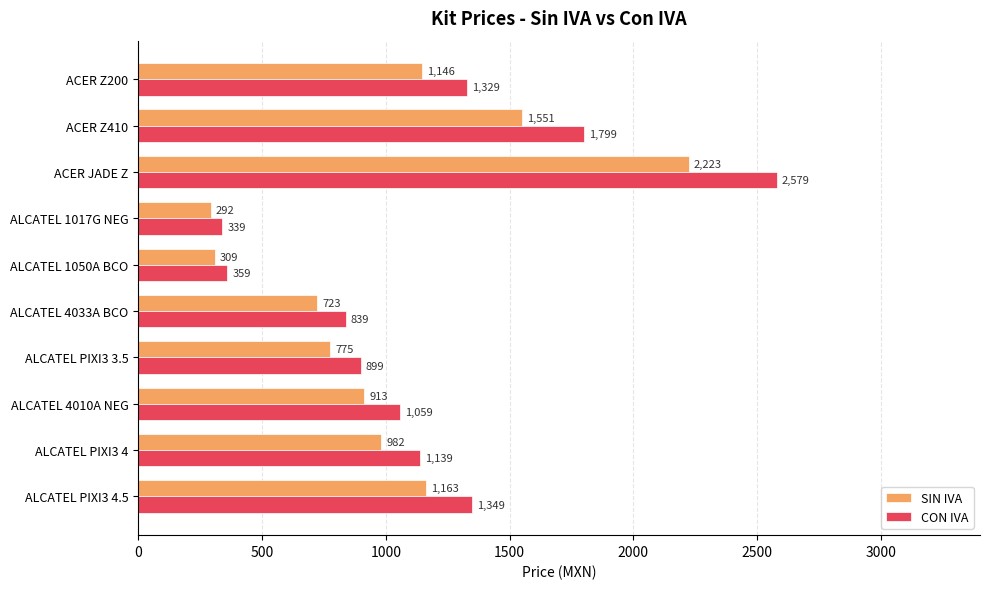

Is the value of SIN IVA at ALCATEL PIXI3 4.5 greater than the value of CON IVA at ACER Z200?

No